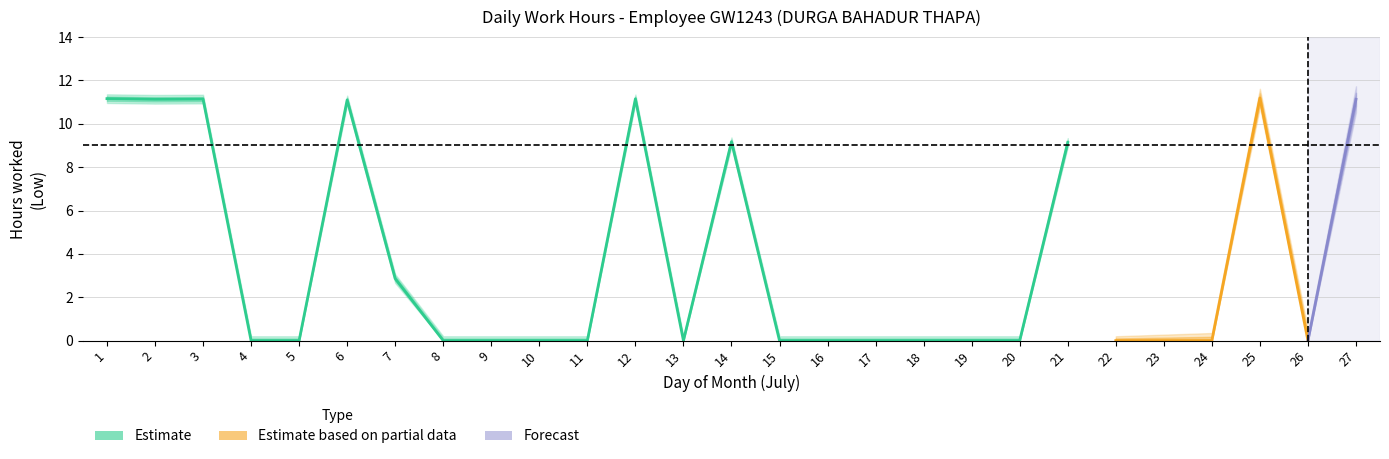

What is the sum of the Low_upper values at 11 and 23?

0.4